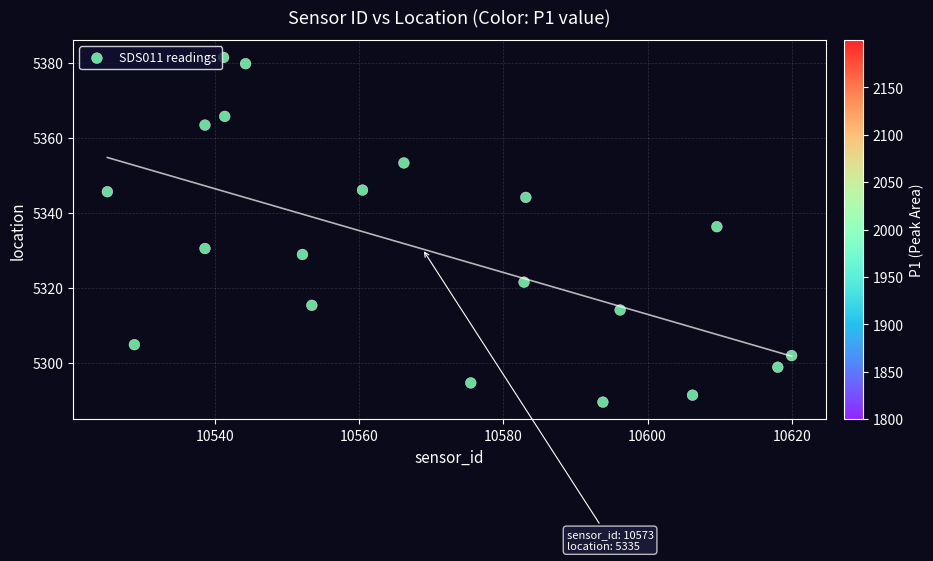

What Y value in the scatter plot is closest to 5335?

5336.4